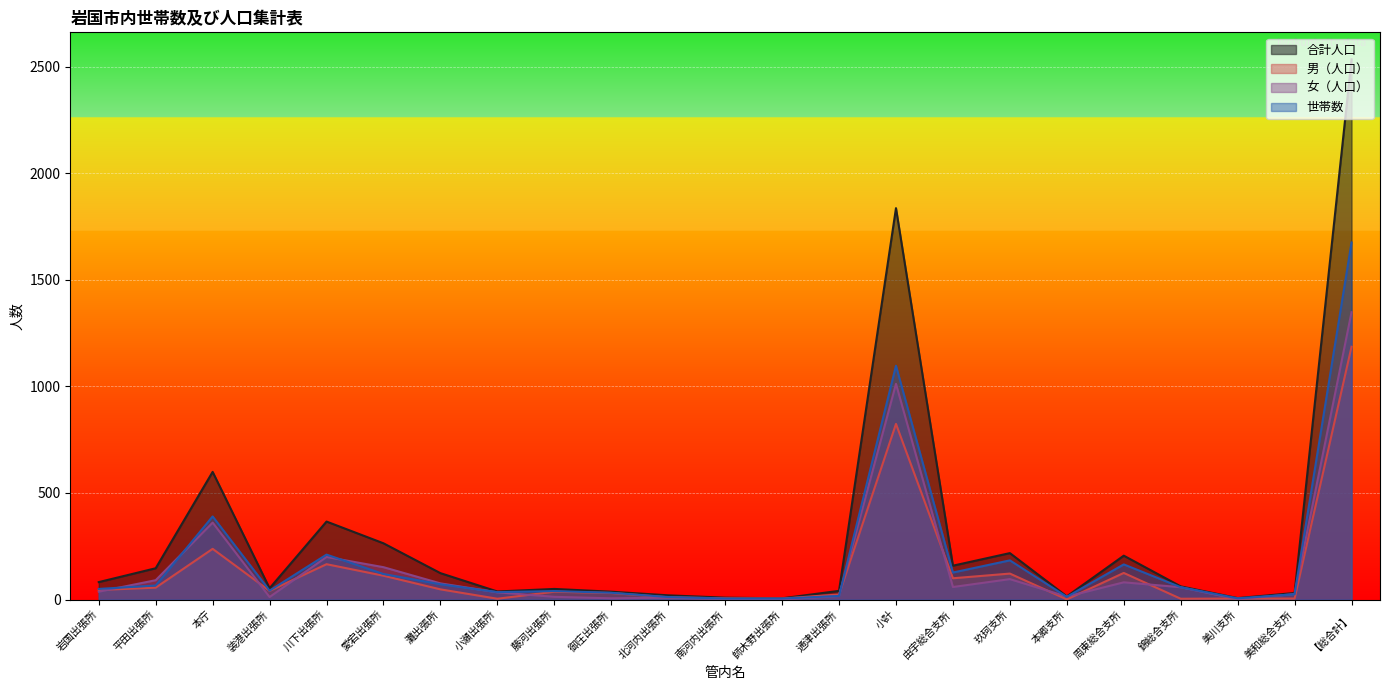

What are all the series names shown in the legend?

合計人口, 男（人口）, 女（人口）, 世帯数